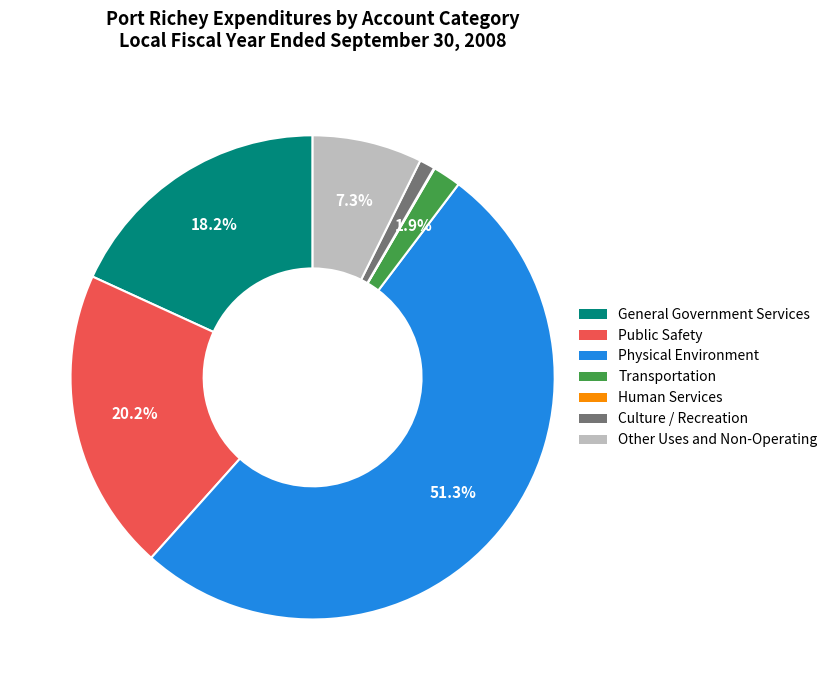

To the nearest percent, what portion does Other Uses and Non-Operating represent?

7%